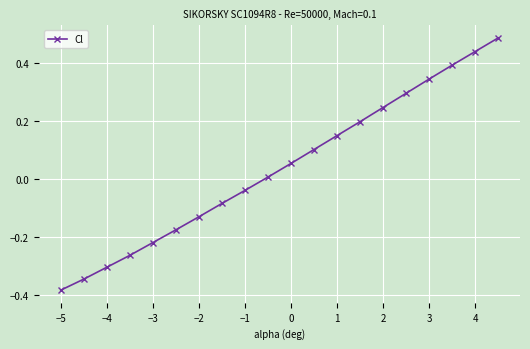

True or false: the data has more than 2 interior local peaks.

False